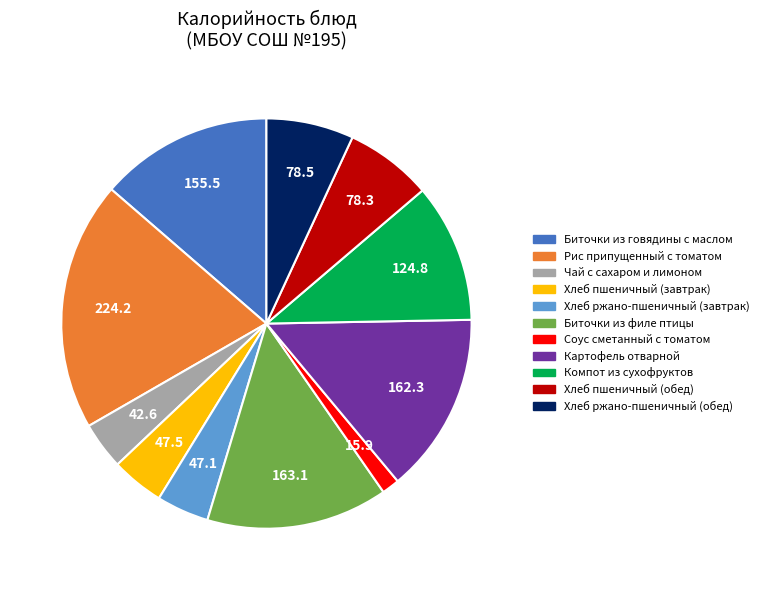

Is there a majority slice in this chart?

No